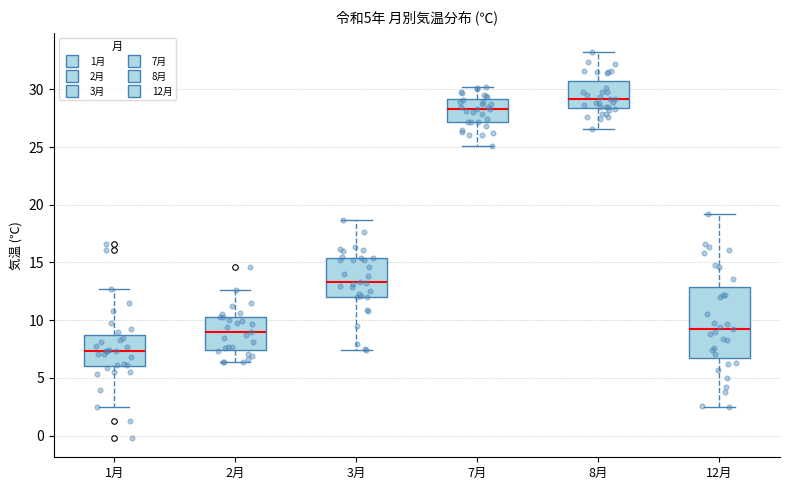

Which box is the tallest, from its lower edge to its upper edge?

12月